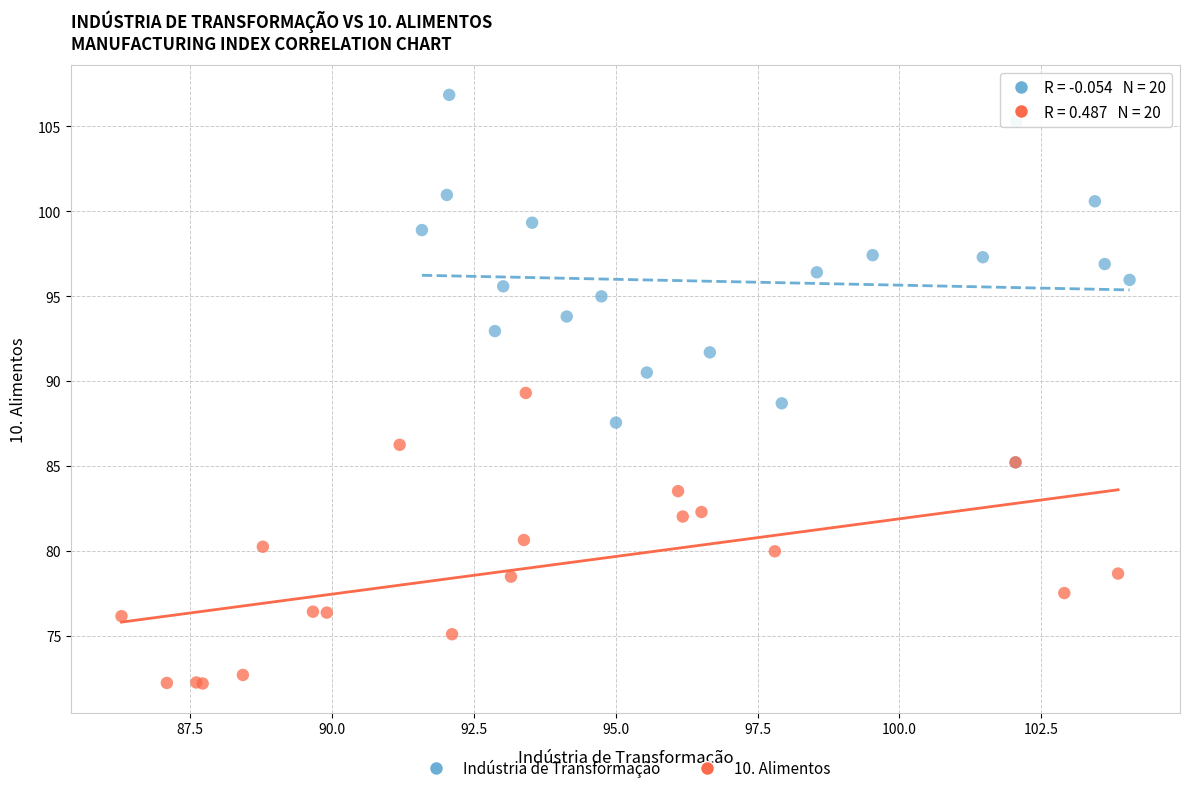

Which series contains the lowest Y value?

10. Alimentos